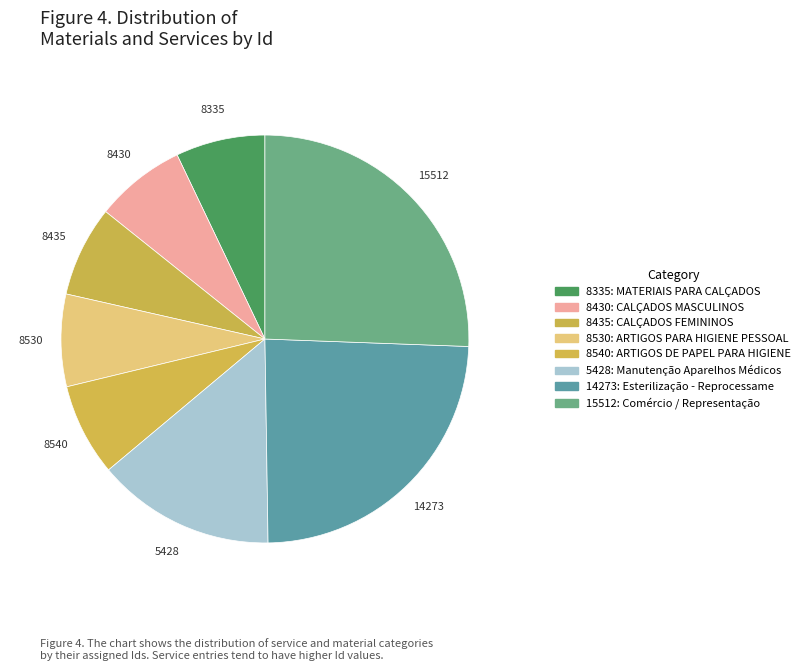

To the nearest percent, what is the average slice percentage?

12%